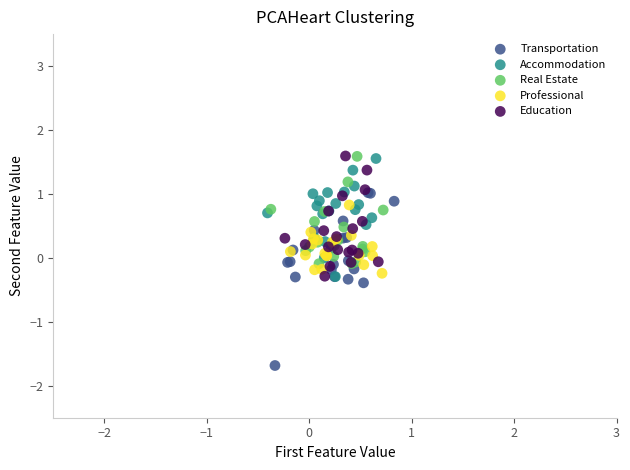

Which series has the widest spread of Y values?

Transportation